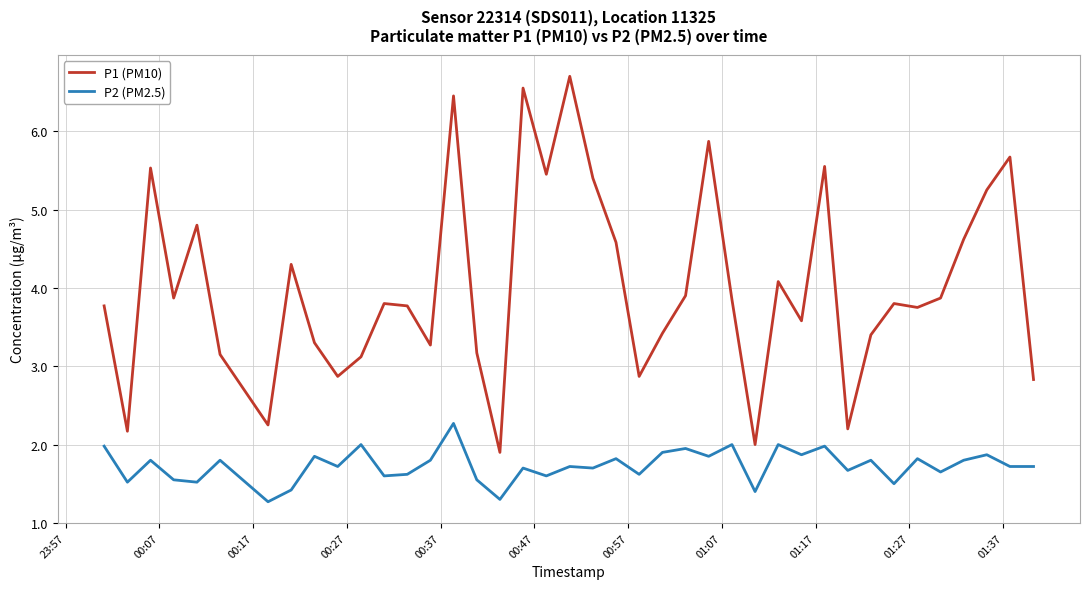

True or false: P1 (PM10) and P2 (PM2.5) intersect in this chart.

False